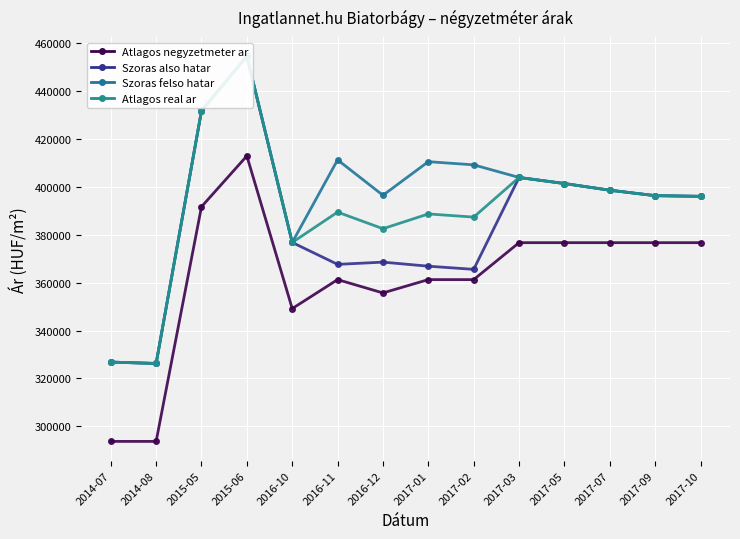

What position from the left is 2017-01?

8